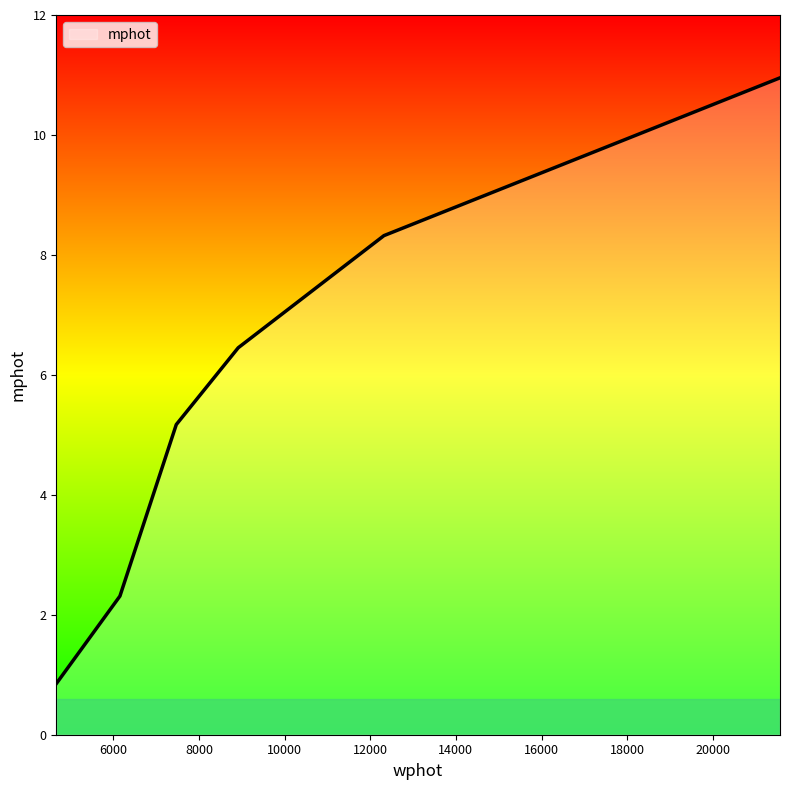

True or false: there are more than 1 points higher than both neighbors.

False